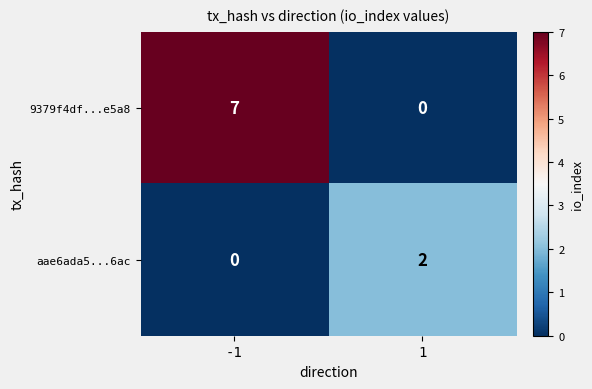

List the series in order of their peak value, highest first.

9379f4df...e5a8, aae6ada5...6ac